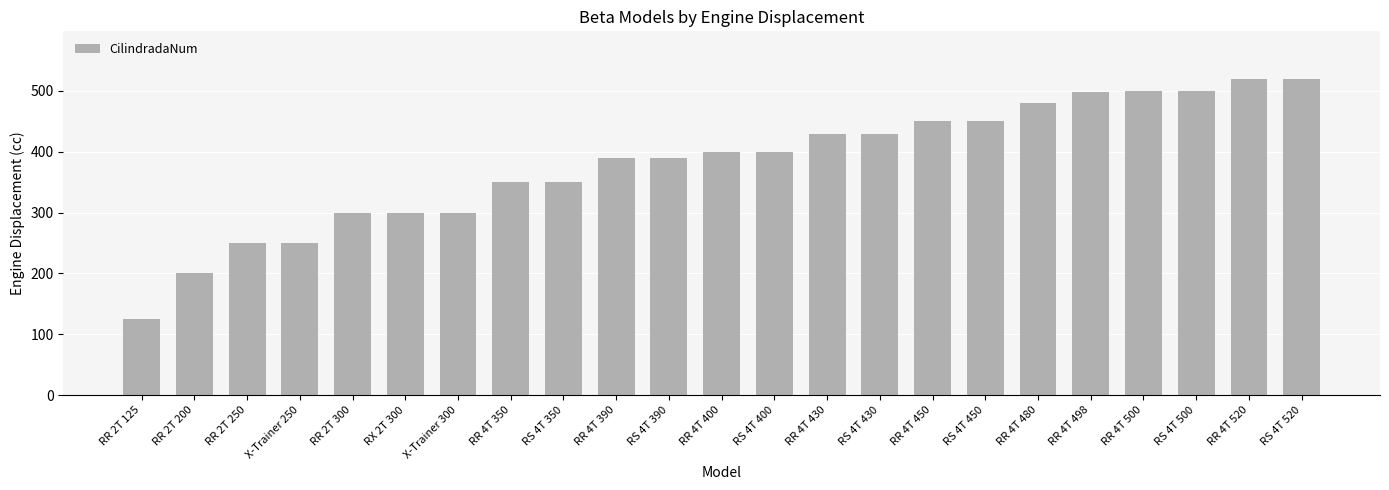

Which label corresponds to the smallest value in the chart?

RR 2T 125